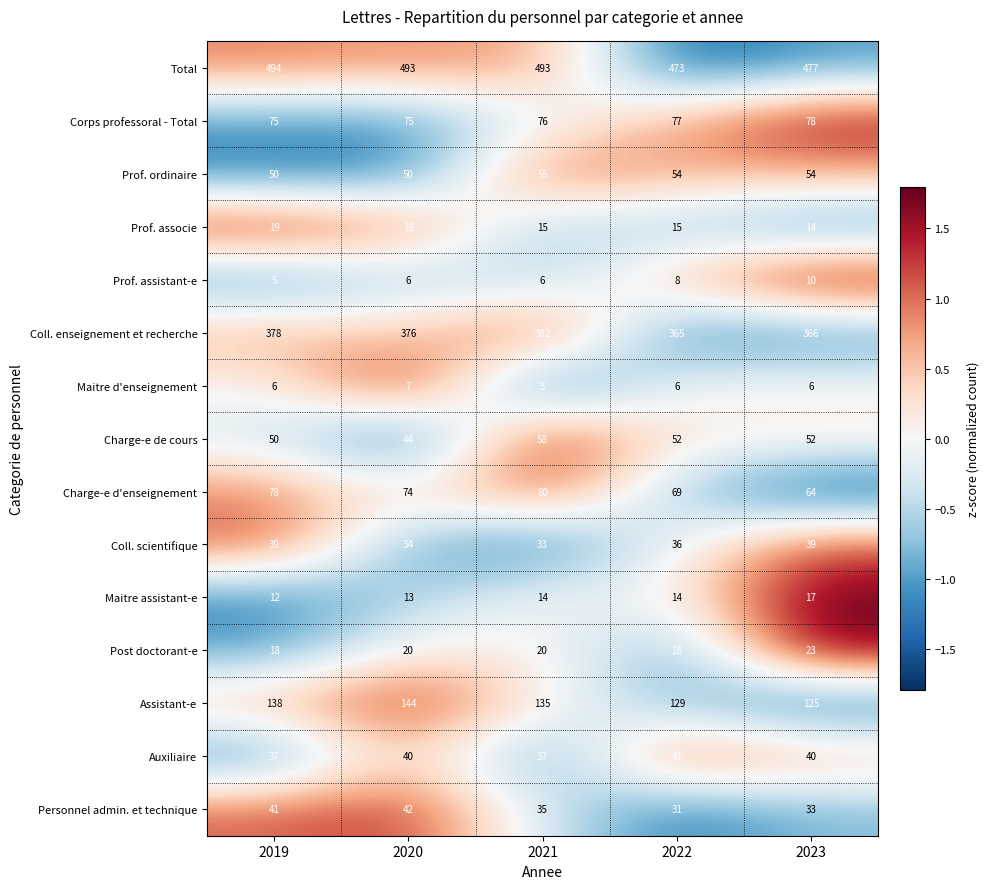

Rank the series by their maximum value, from highest to lowest.

Total, Coll. enseignement et recherche, Assistant-e, Charge-e d'enseignement, Corps professoral - Total, Charge-e de cours, Prof. ordinaire, Personnel admin. et technique, Auxiliaire, Coll. scientifique, Post doctorant-e, Prof. associe, Maitre assistant-e, Prof. assistant-e, Maitre d'enseignement